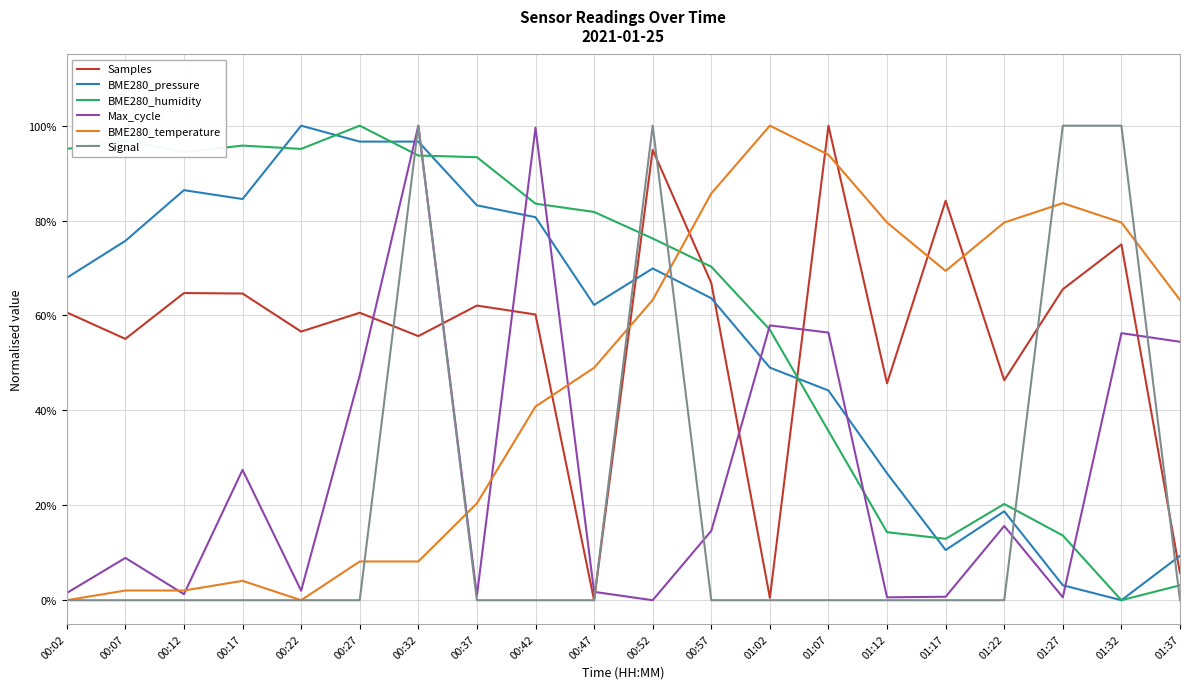

Is it true that Max_cycle equals 0.1 at 00:57?

True